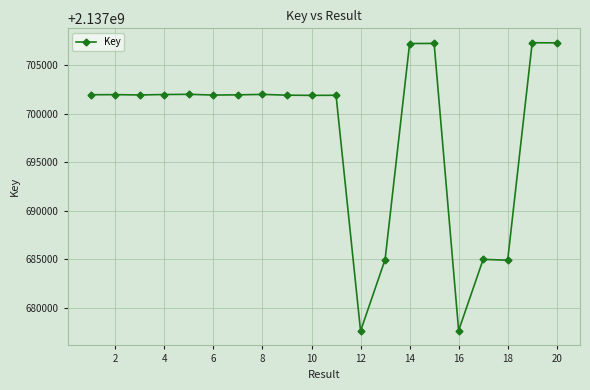

What is the value of the 12th point from the left?

2137677639